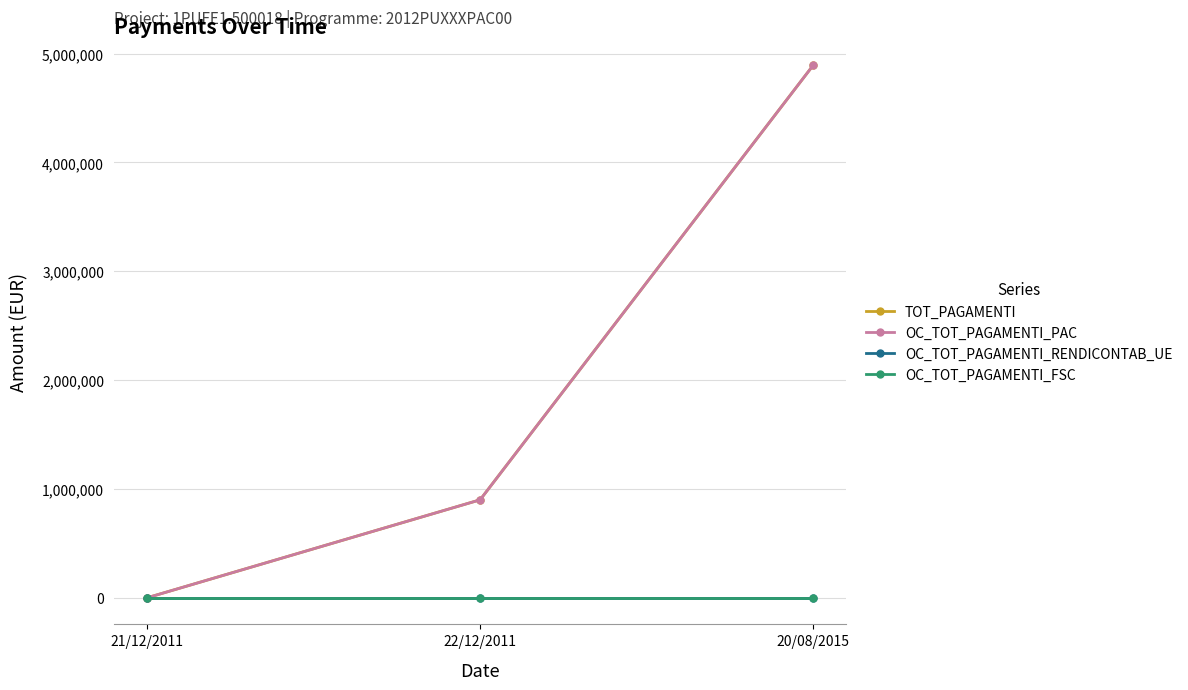

What is the sum of the TOT_PAGAMENTI values at 21/12/2011 and 22/12/2011?

900000.0